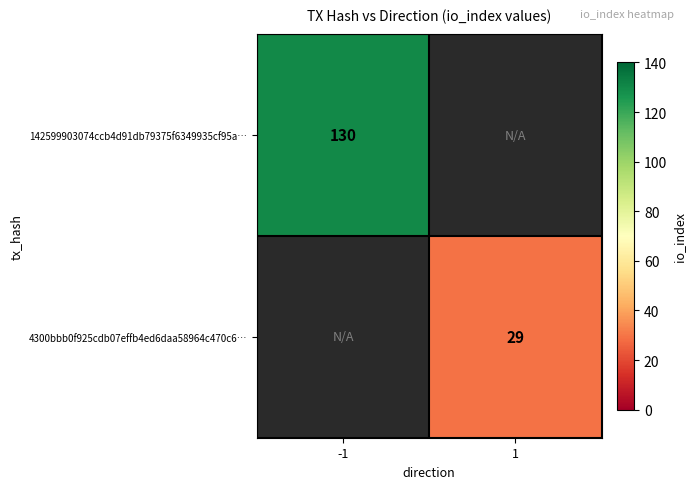

Is the value of 4300bbb0f925cdb07effb4ed6daa58964c470c6… at 1 greater than the value of 142599903074ccb4d91db79375f6349935cf95a… at -1?

No